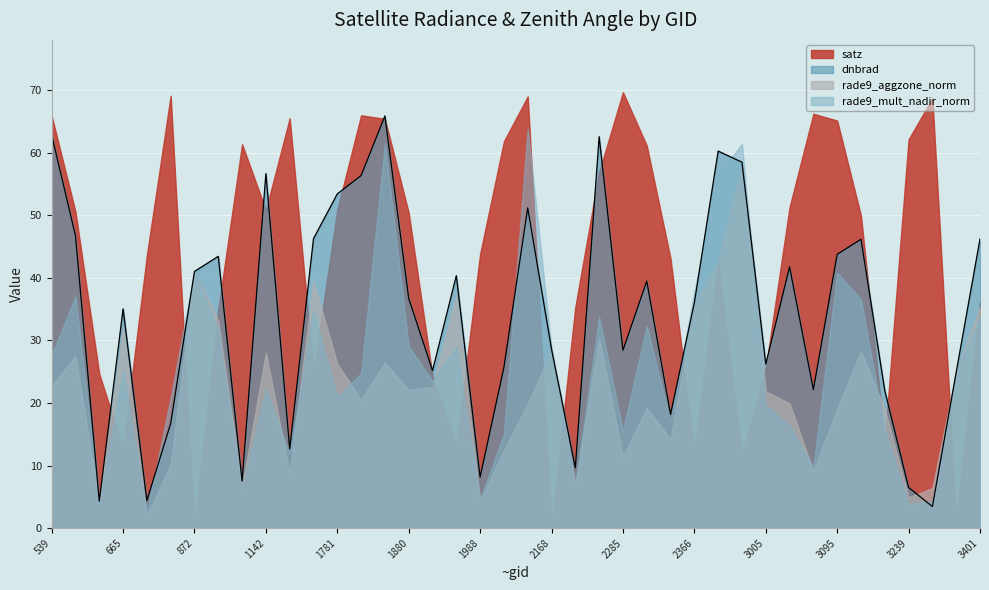

What is the difference between the highest and lowest values at 1835?

39.4